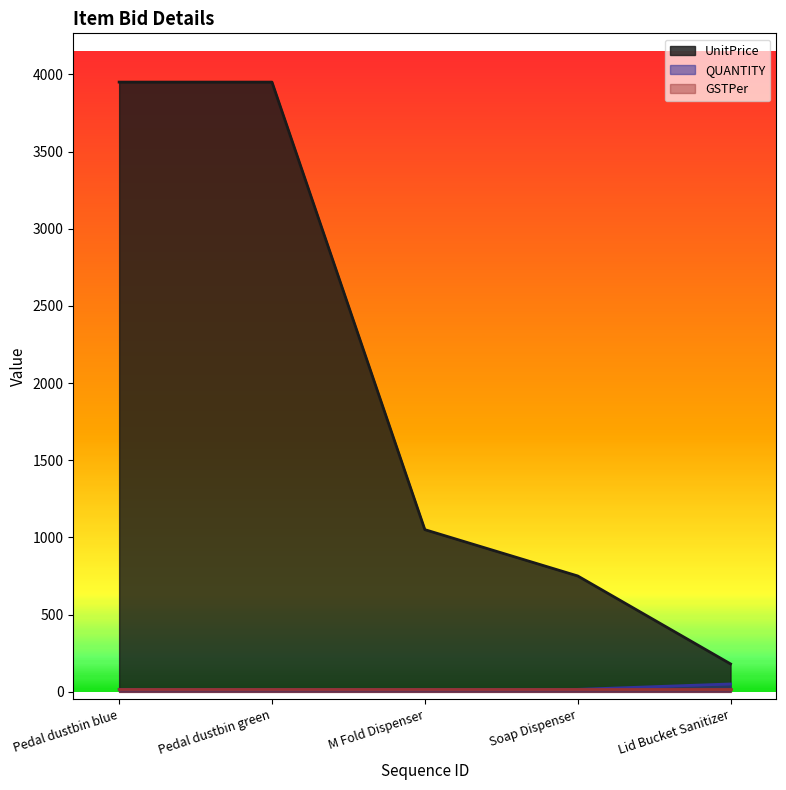

List the labels in order of QUANTITY value, smallest first.

Pedal dustbin blue, Pedal dustbin green, M Fold Dispenser, Soap Dispenser, Lid Bucket Sanitizer